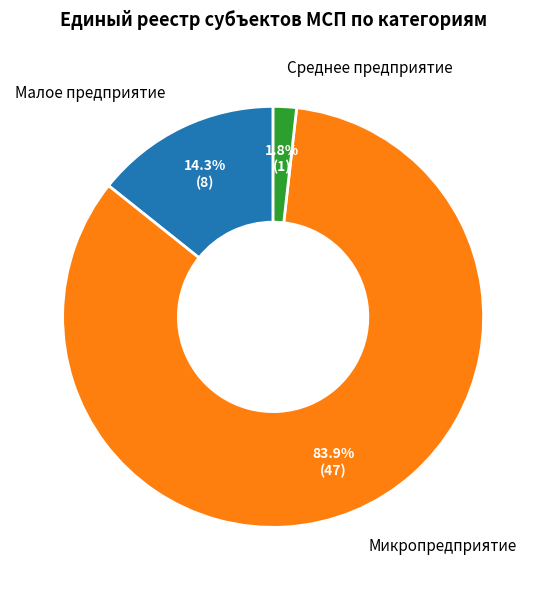

Is there a majority slice in this chart?

Yes